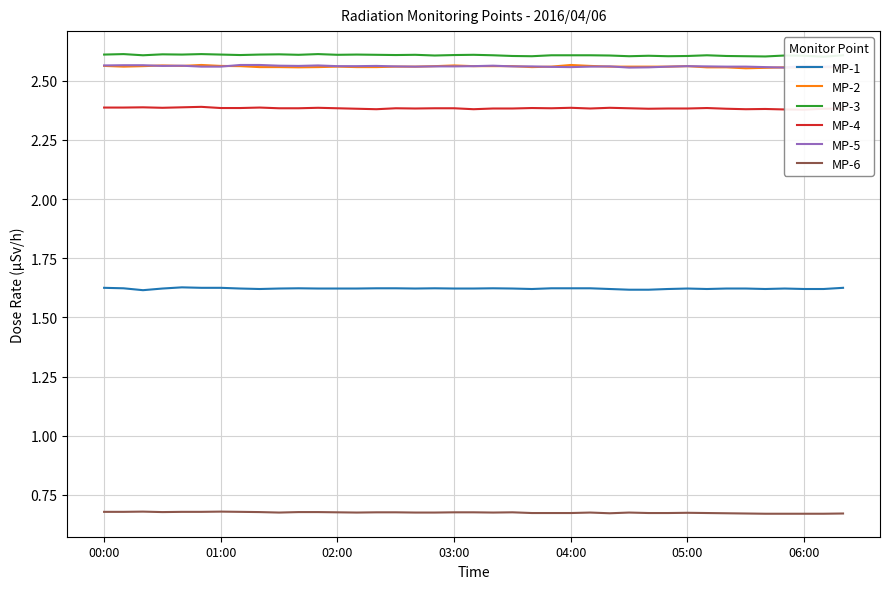

Is it true that MP-4 equals 1.4 at 7?

False